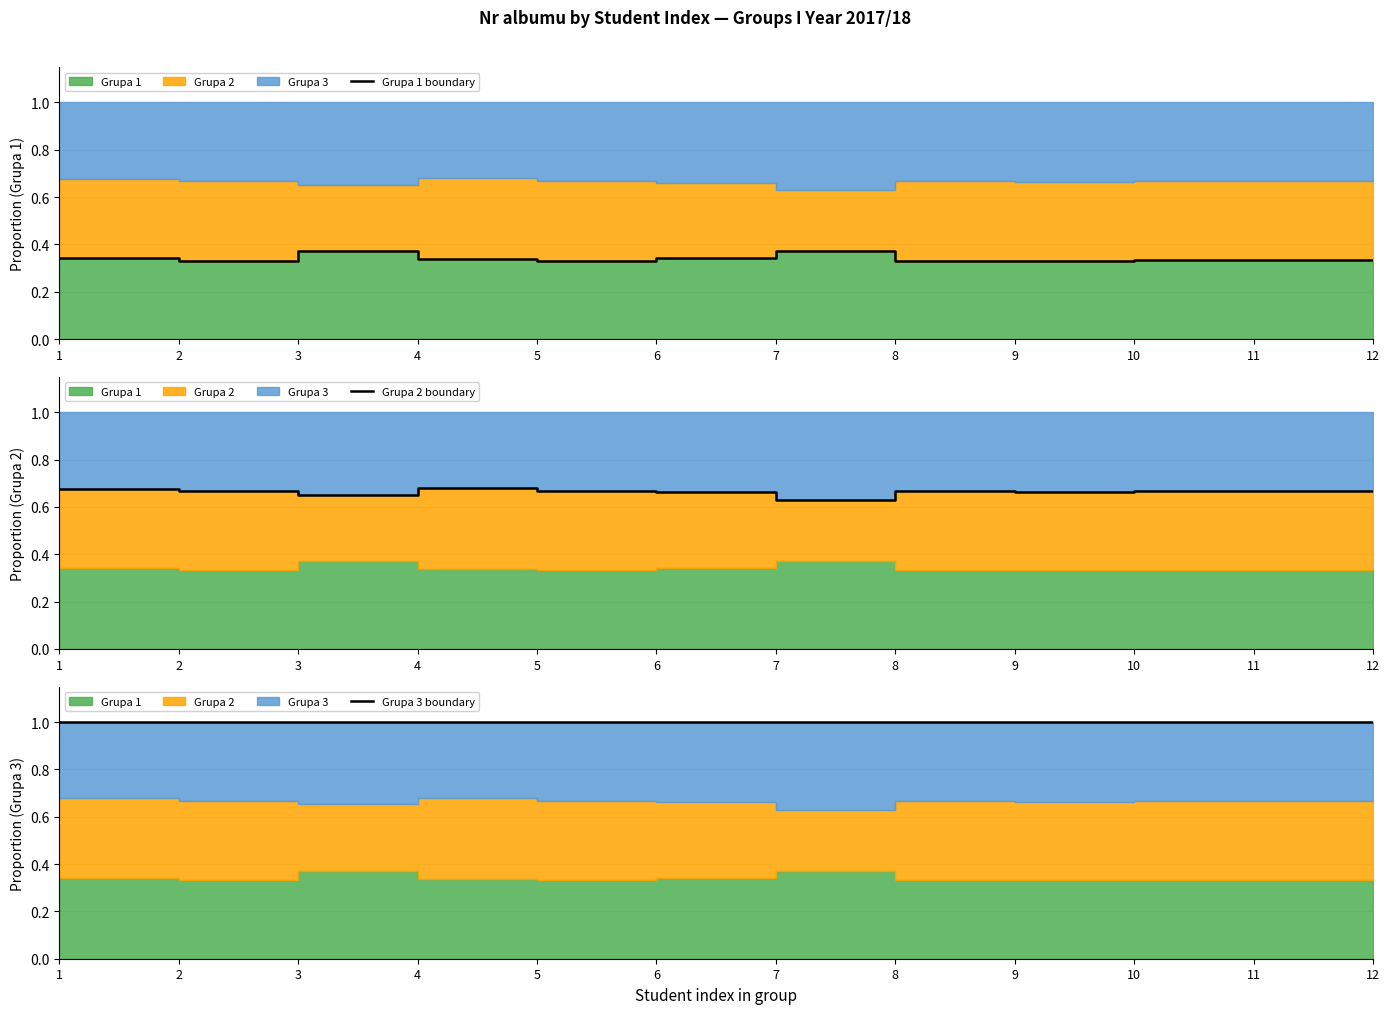

Which label corresponds to the largest value in the chart?

1